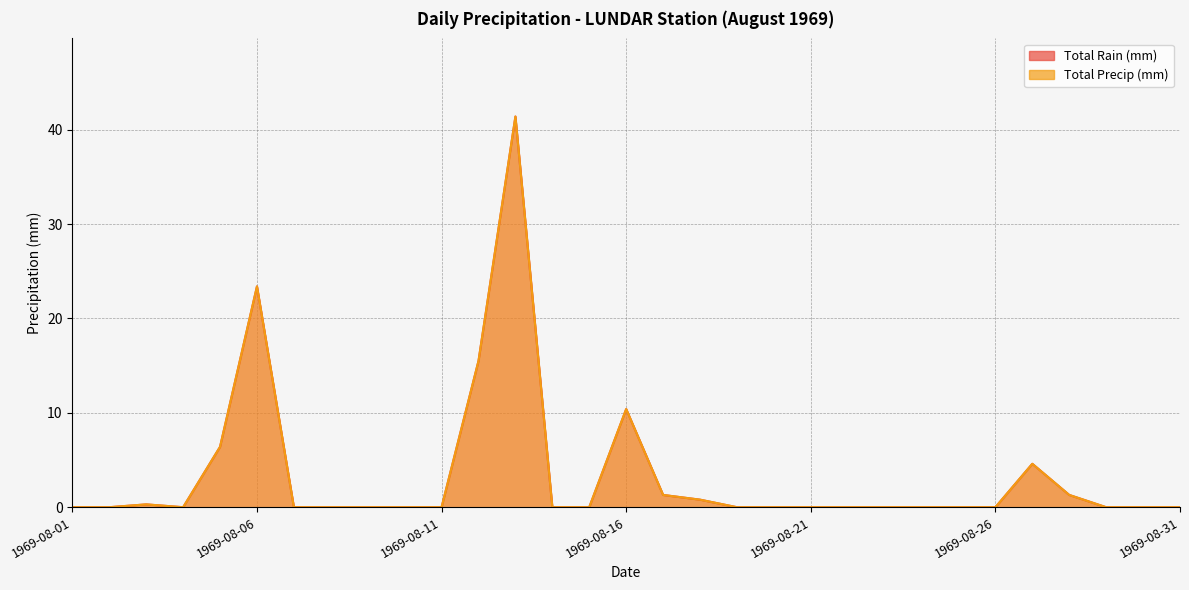

Which has a higher value, 1969-08-14 or 1969-08-05?

1969-08-05